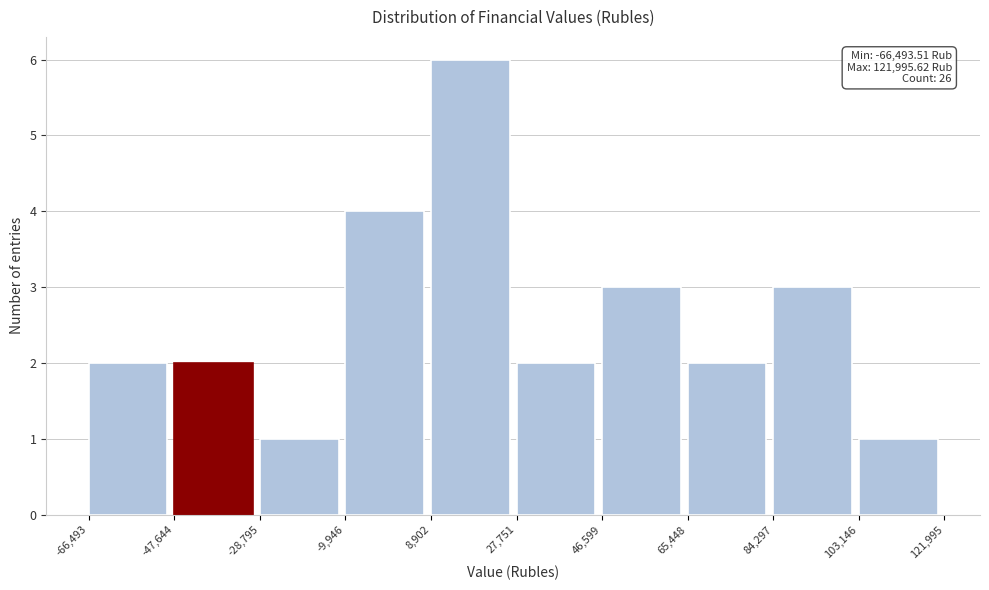

Which range on the x-axis has the tallest bar?

8,902 to 27,751